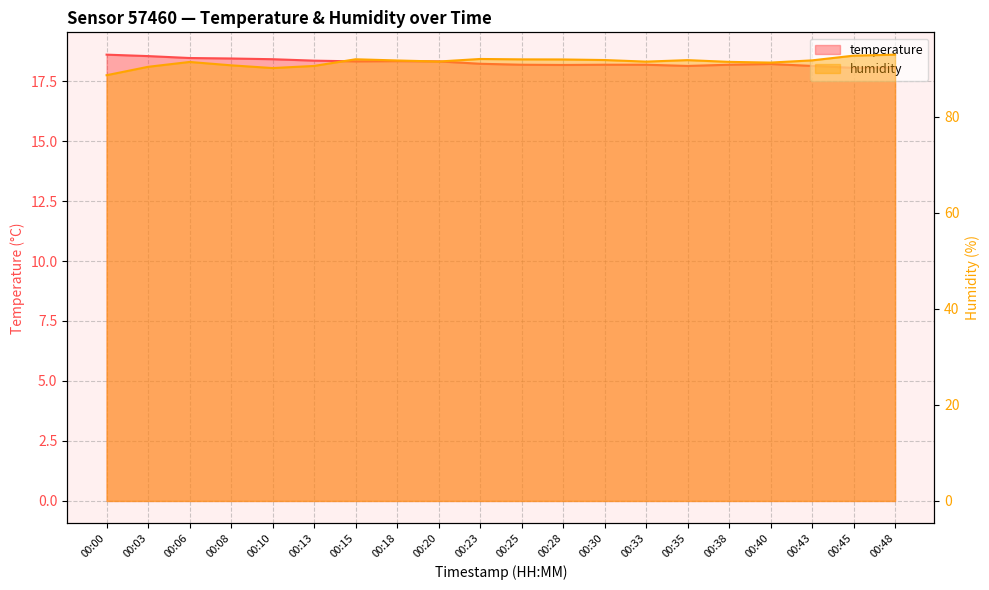

Which series has the widest spread of values?

humidity